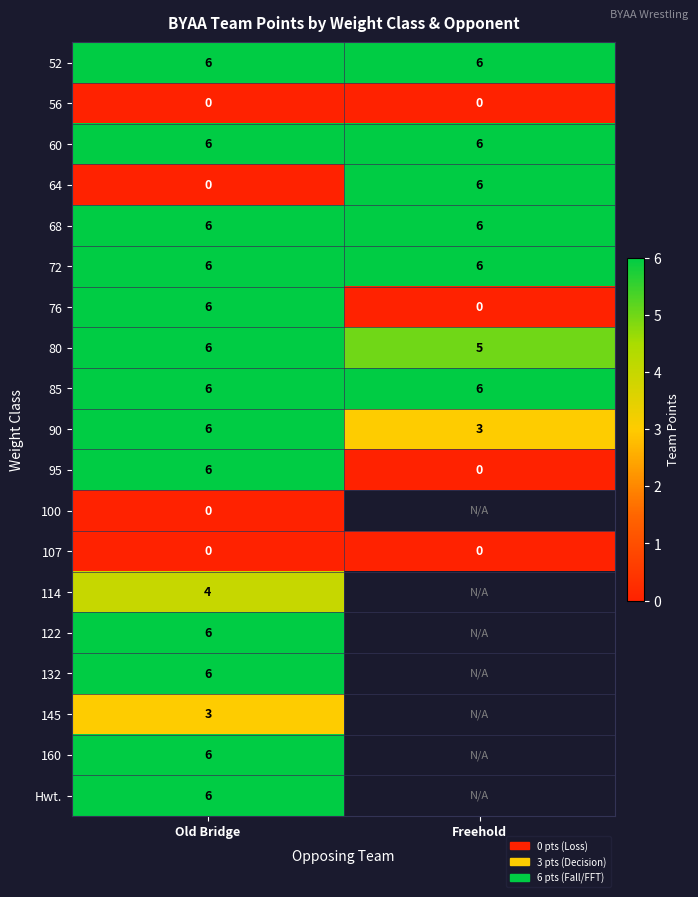

Between Freehold and Old Bridge, which is larger?

Freehold